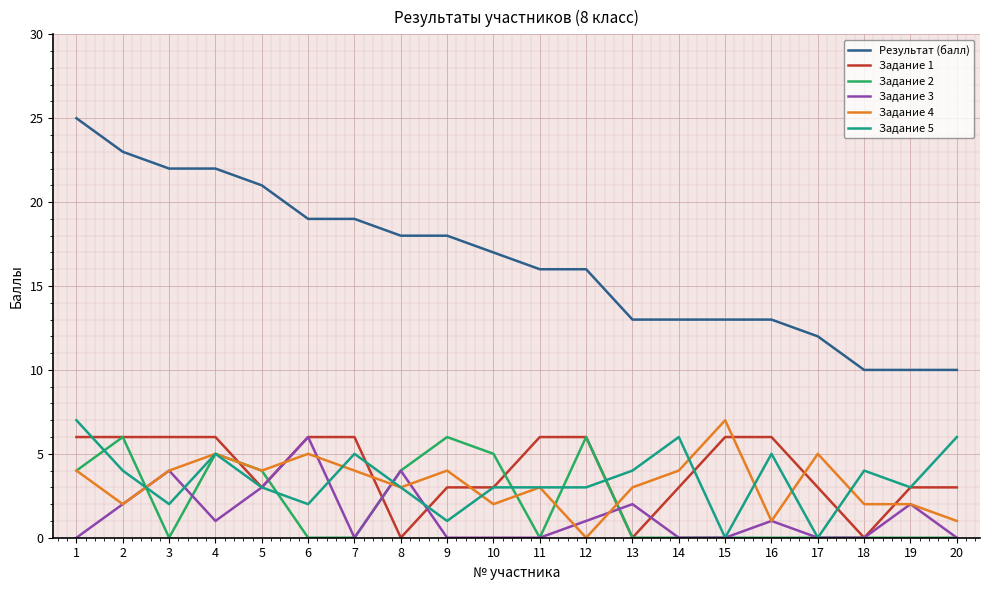

Between 2 and 3, which series saw the biggest shift?

Задание 2